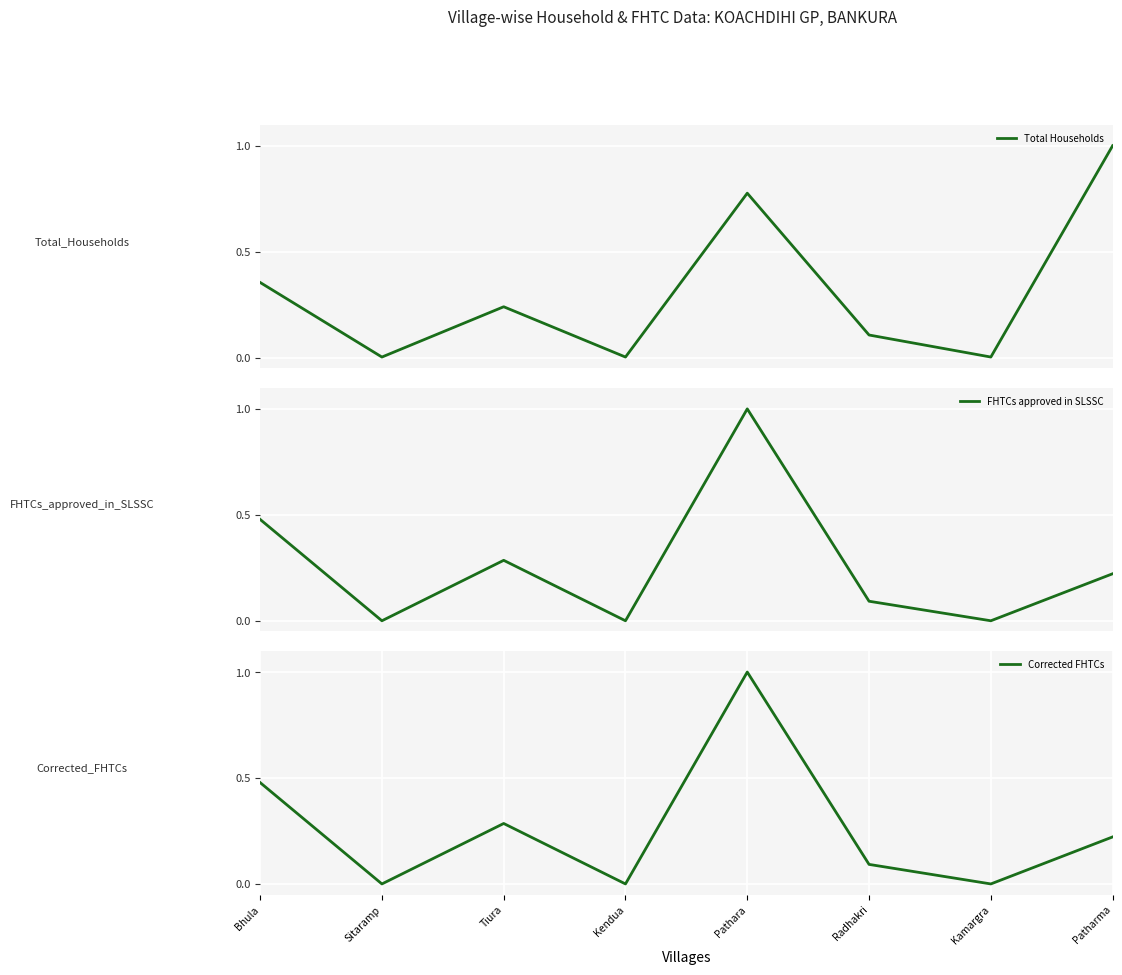

The value of FHTCs approved in SLSSC at Tiura is 0.3. True or false?

True